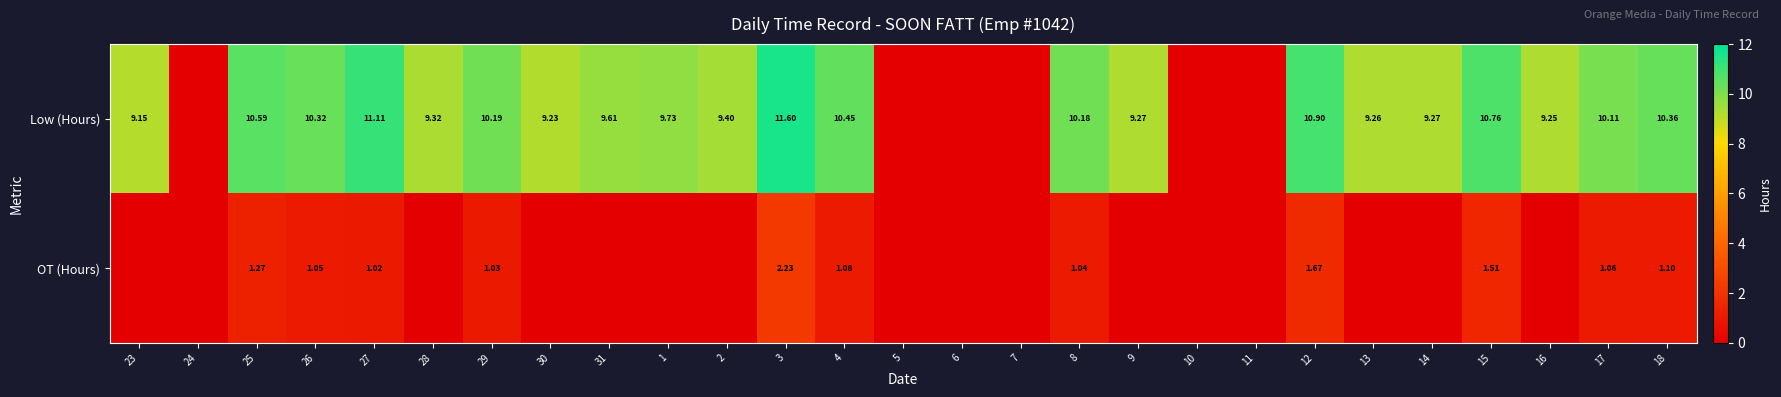

Is the value of Low (Hours) at 27 greater than the value of OT (Hours) at 12?

Yes